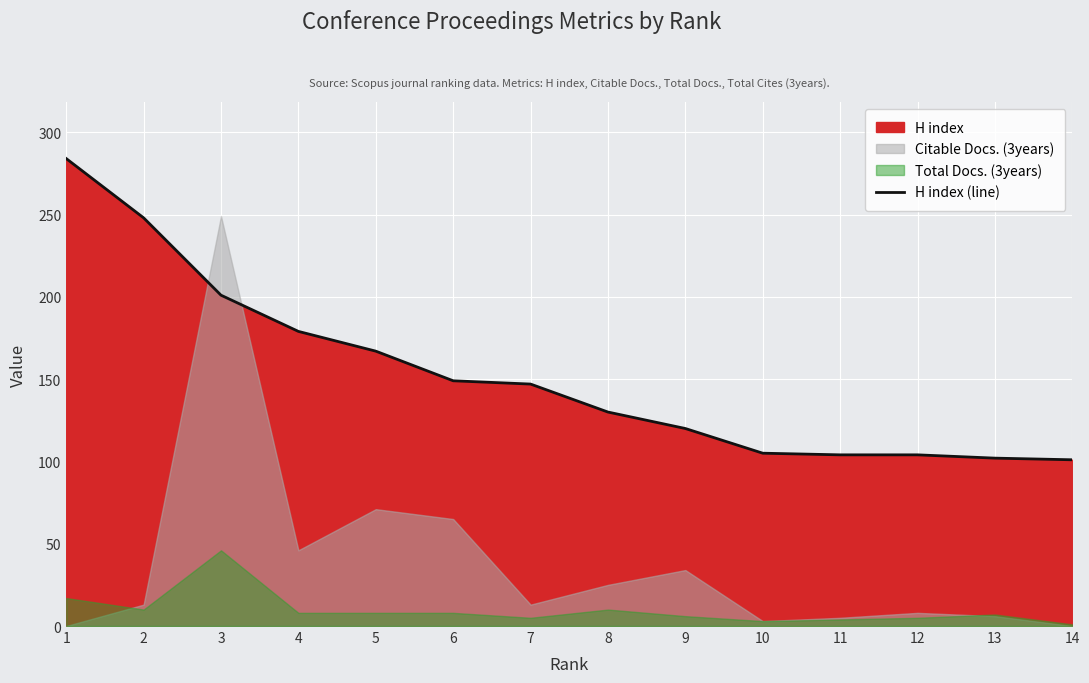

What is the minimum value for H index (line)?

101